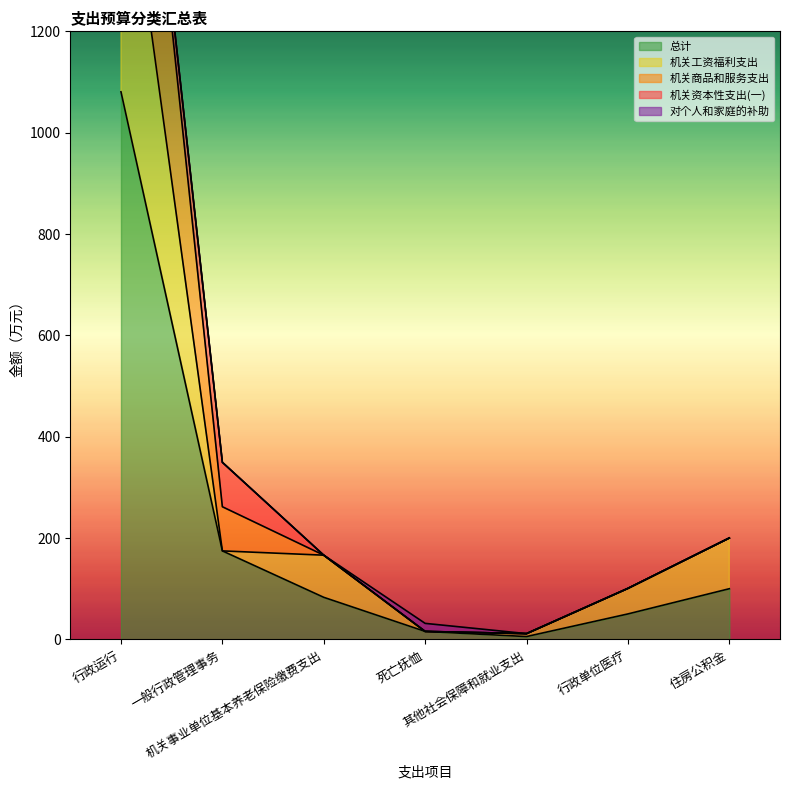

True or false: 机关工资福利支出 and 总计 intersect in this chart.

False